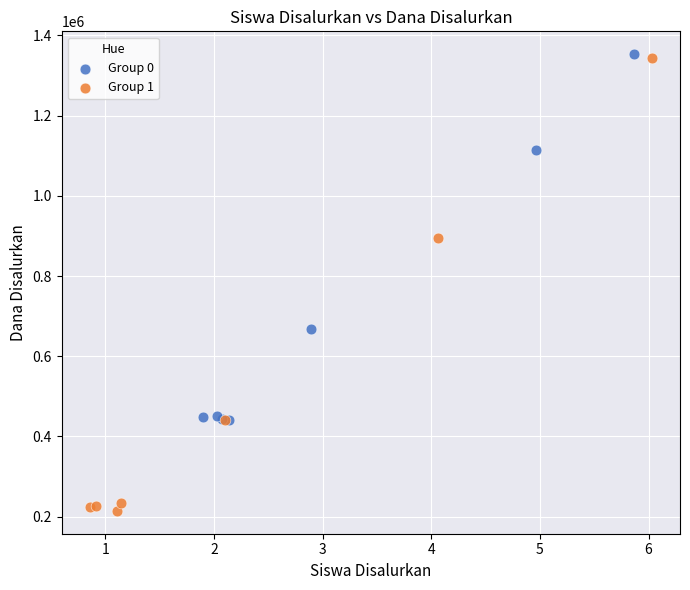

What are all the series names shown in the legend?

Group 0, Group 1